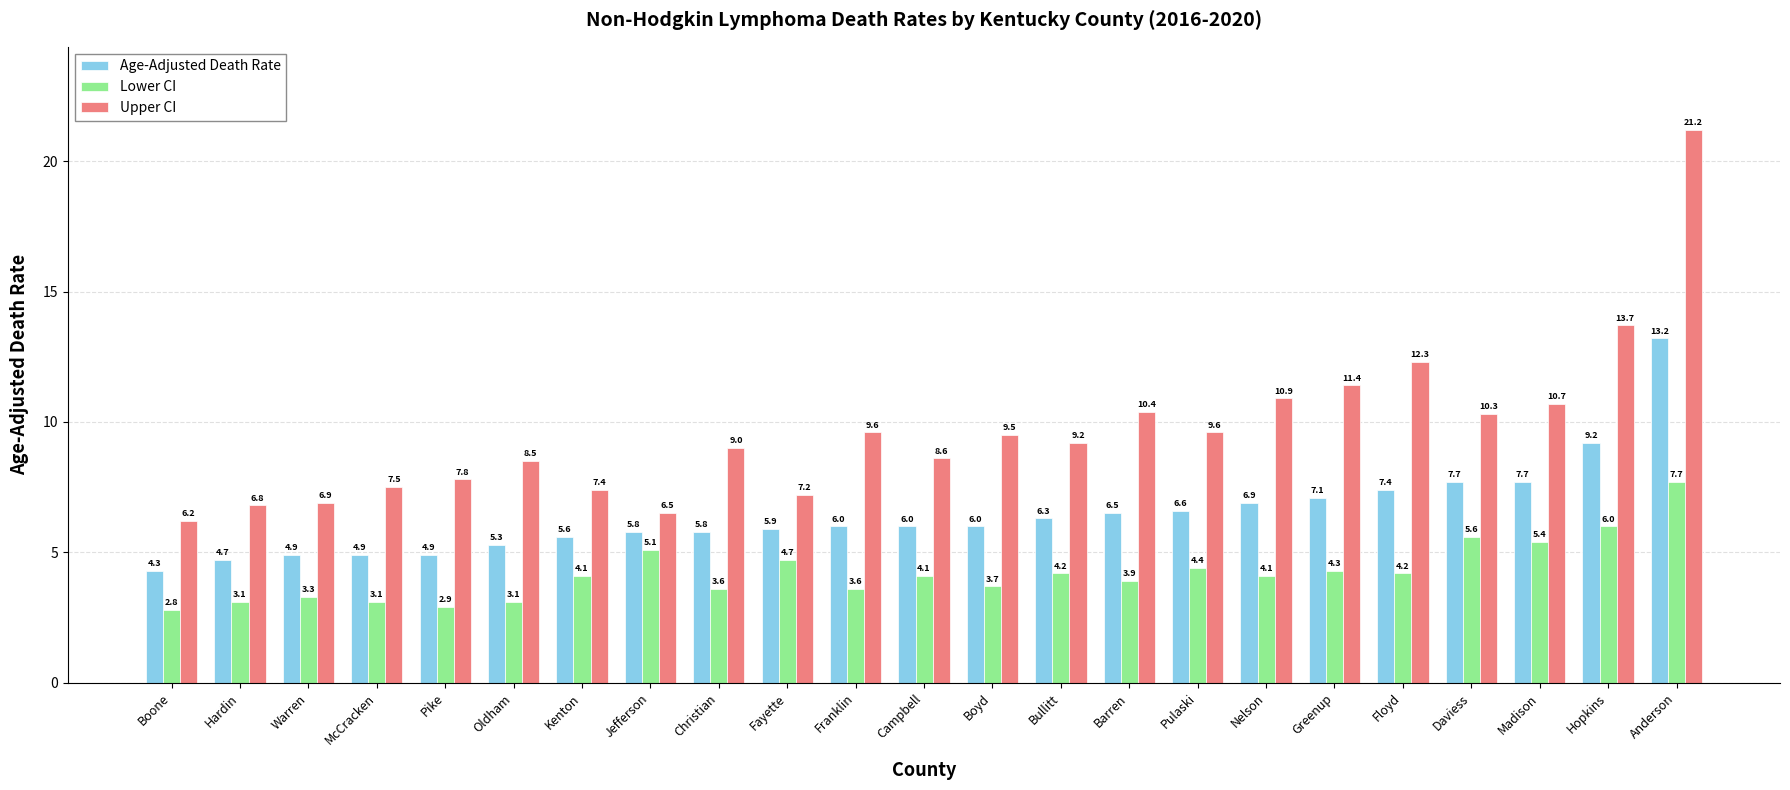

Which series changed the most between Kenton and Franklin?

Upper CI